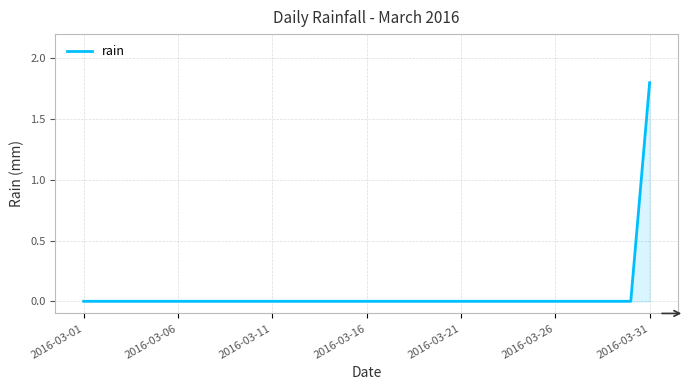

What is the difference between the maximum and minimum values?

1.8